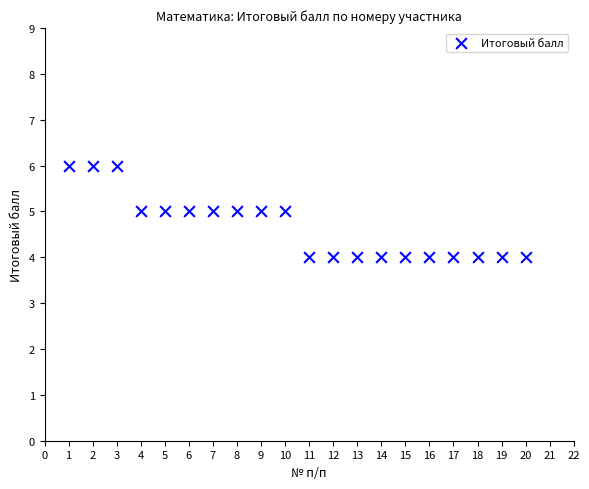

What is the range of X values (max minus min)?

19